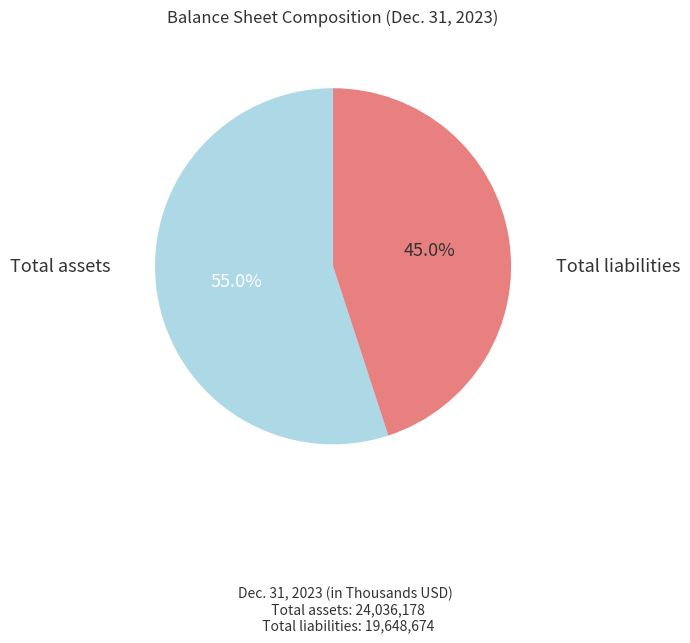

What is the smallest slice in the pie chart?

Total liabilities